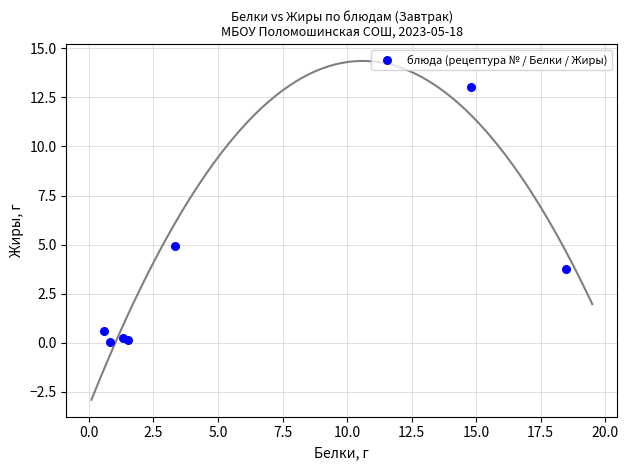

What Y value in the scatter plot is closest to 6?

4.9